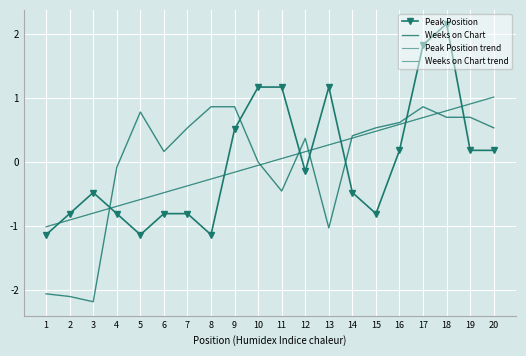

What is the value of the Weeks on Chart point at the 16th from the left?

0.6